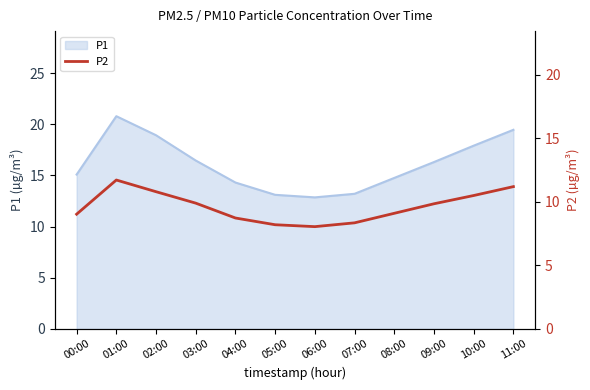

Which category has the highest value in the P1 series?

01:00